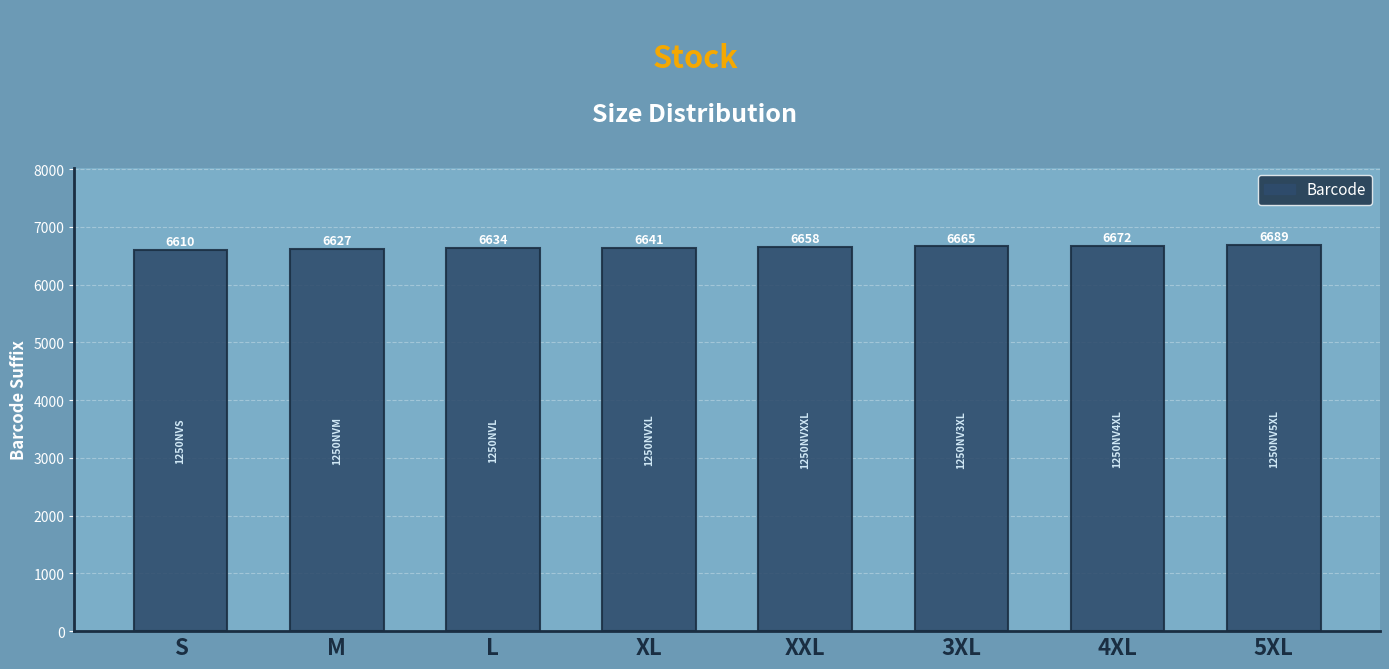

What is the value of the 6th bar from the left?

6665